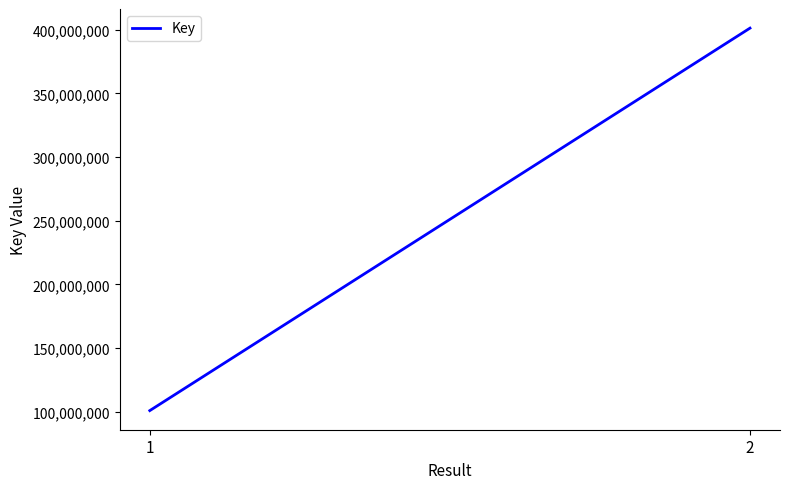

What is the sum of all values?

502087871